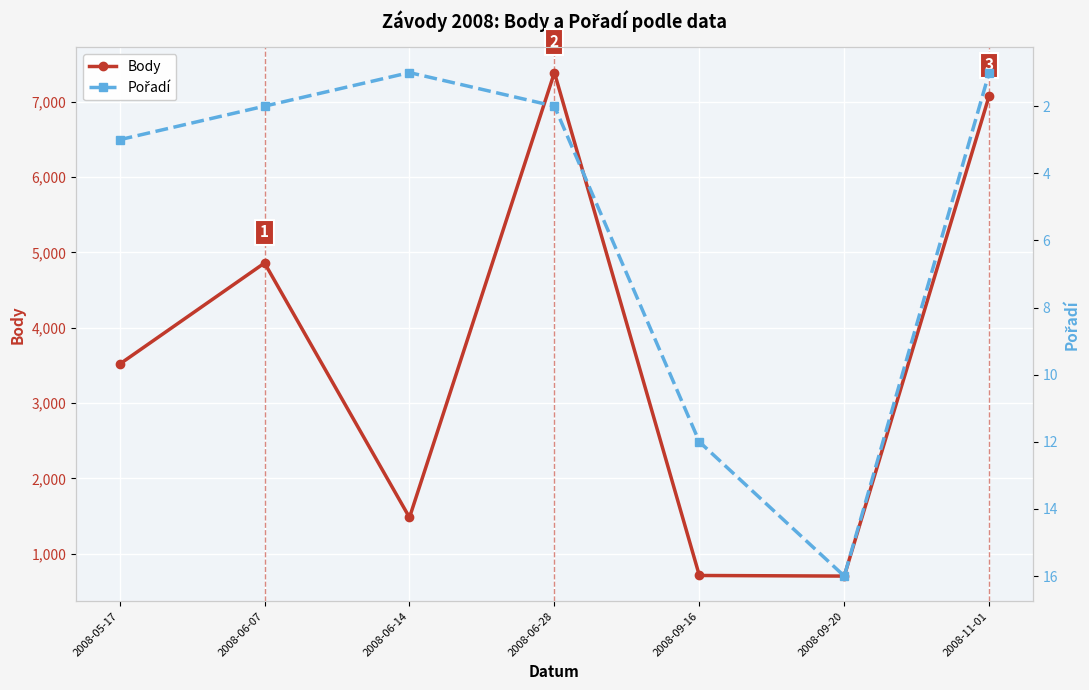

True or false: Body and Pořadí cross at least once.

False